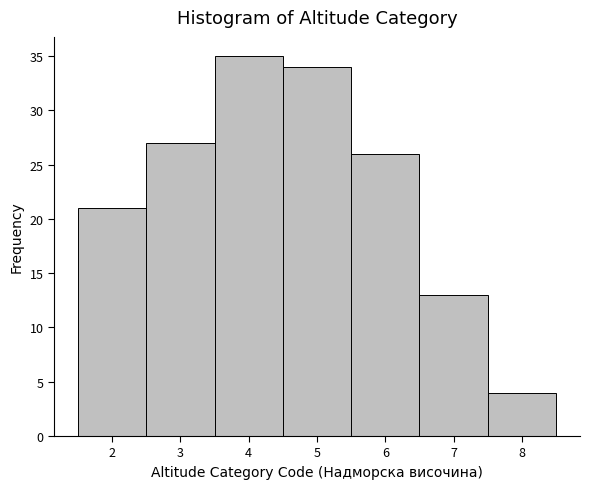

How tall is the bar that spans 1.5 to 2.5 on the x-axis? The values are not printed on the chart, so give them approximately, as read against the axis.

21